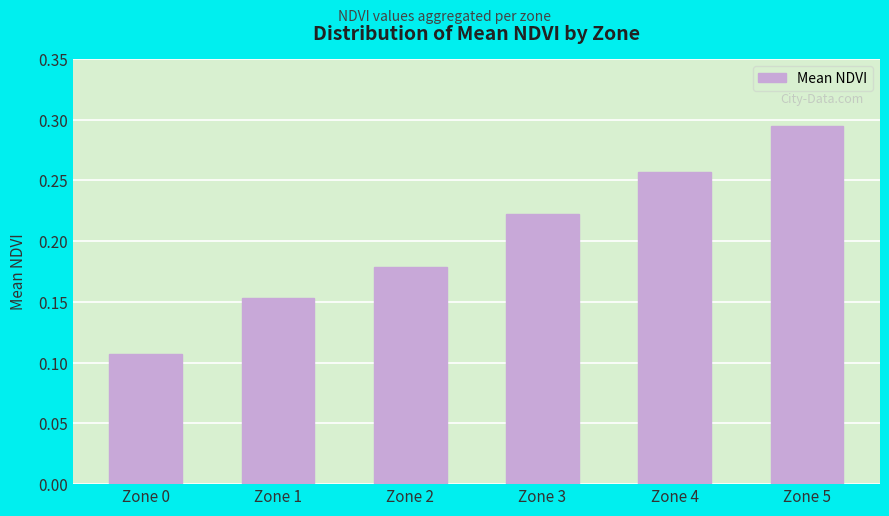

How many values are between 0 and 1?

6